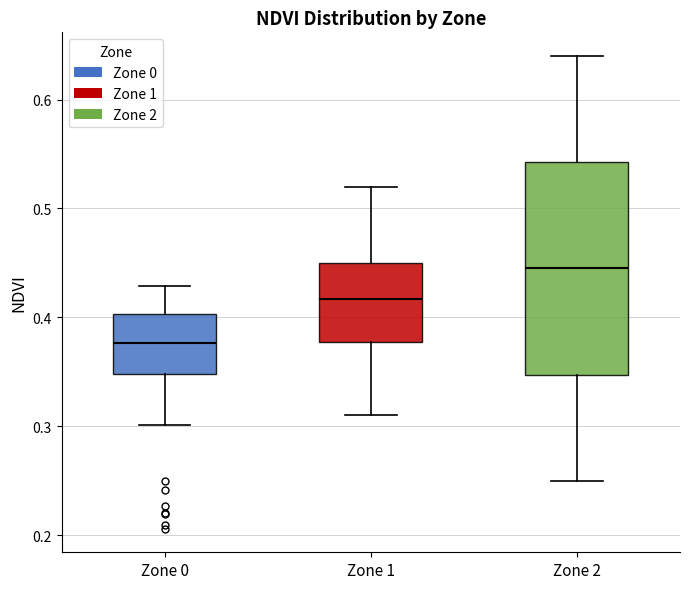

Where is the upper edge of the box for Zone 1 on the y-axis? The values are not printed on the chart, so give them approximately, as read against the axis.

0.45